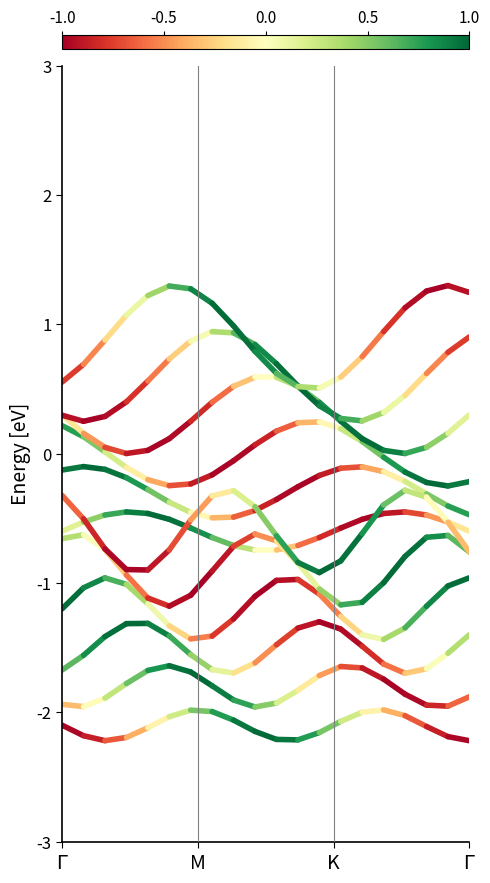

Is this an area chart (filled region under the line)?

No